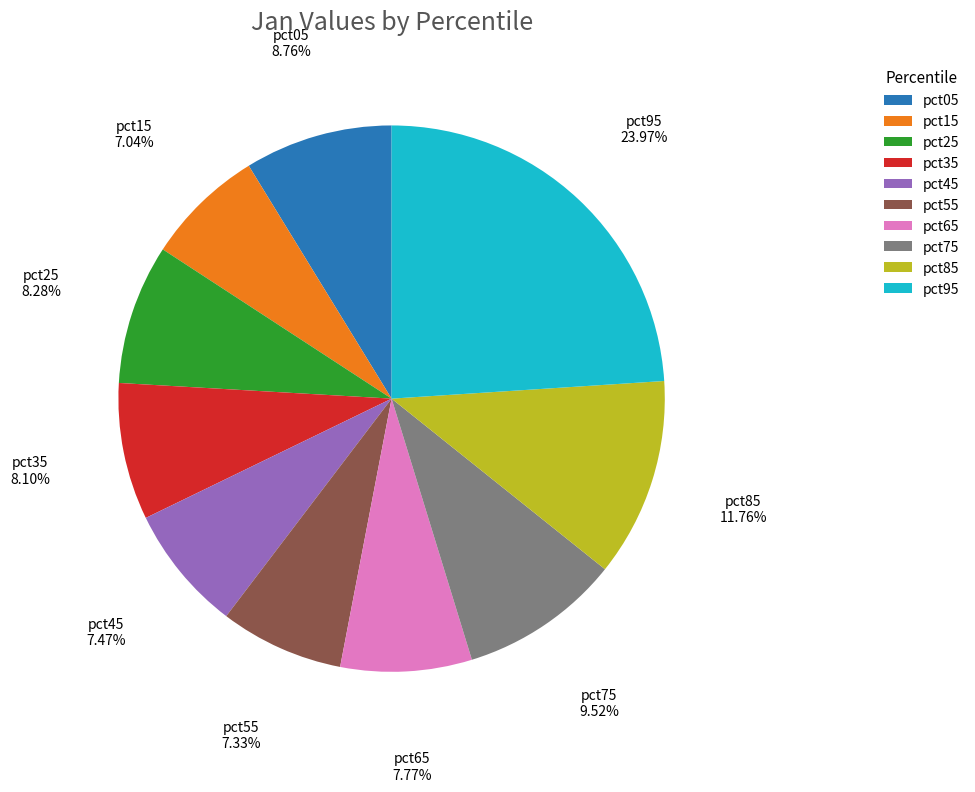

Do pct15 and pct05 together represent more than half of the pie?

No